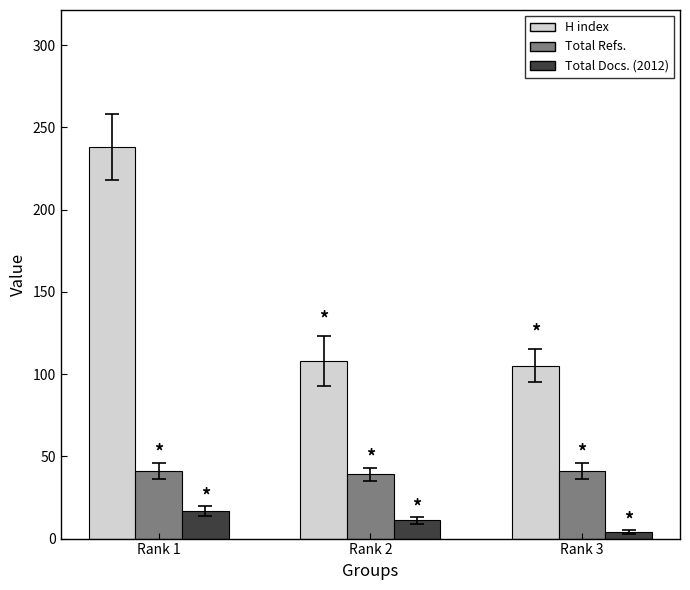

What are all the series names shown in the legend?

H index, Total Refs., Total Docs. (2012)